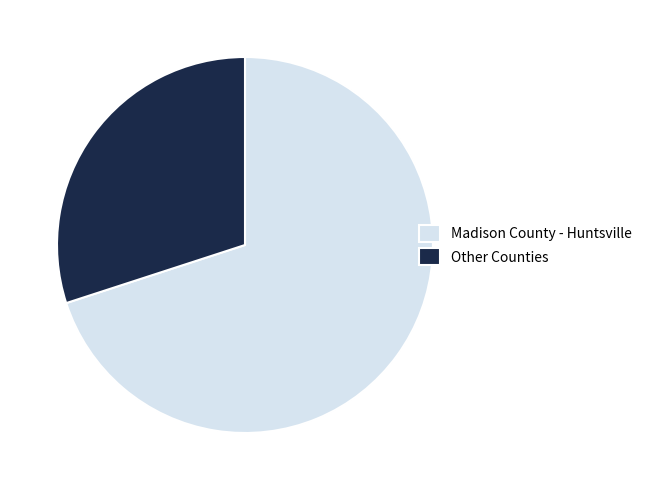

The Madison County - Huntsville slice represents 70% of the pie. True or false?

True